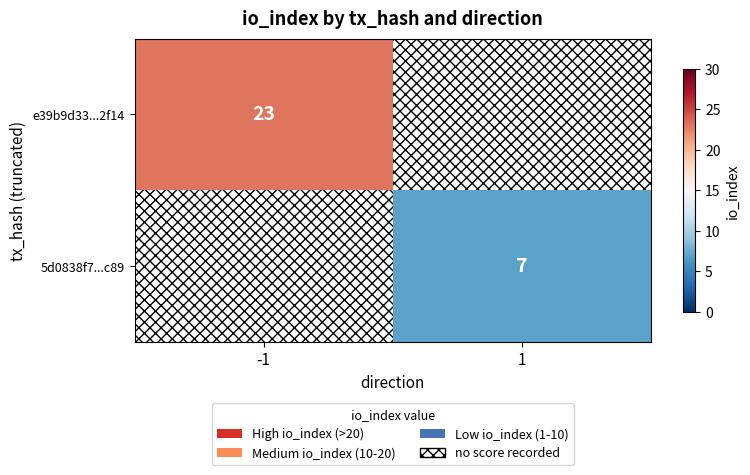

Is the value of 5d0838f7...c89 at 1 greater than the value of e39b9d33...2f14 at -1?

No